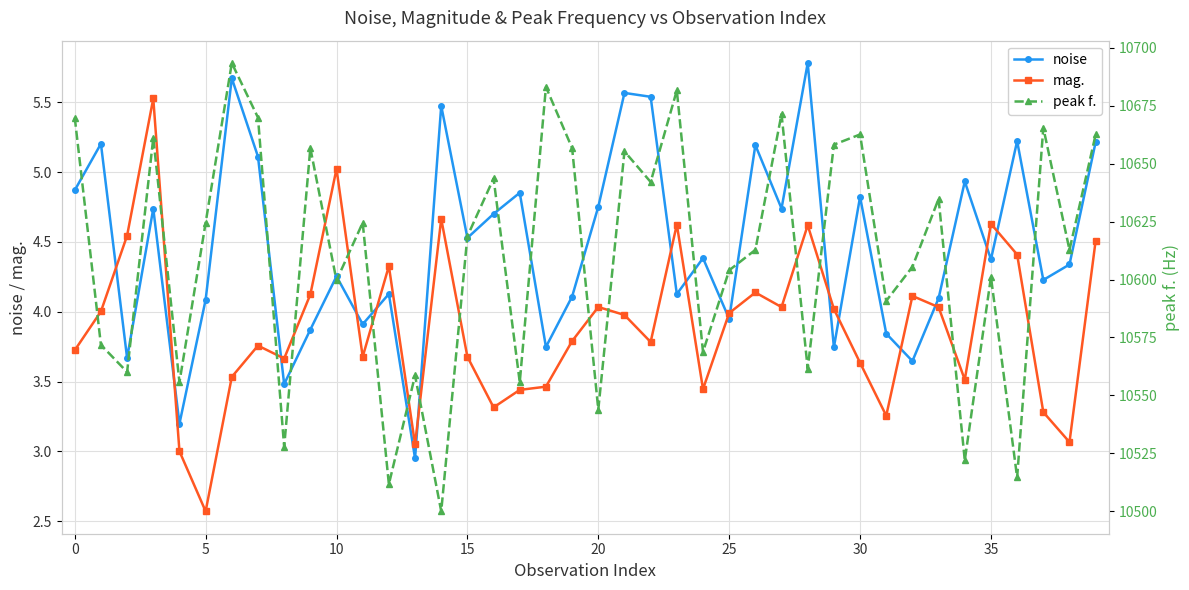

Reading left to right, list all the values displayed in this chart.

noise: 4.9	5.2	3.7	4.7	3.2	4.1	5.7	5.1	3.5	3.9	4.3	3.9	4.1	3.0	5.5	4.5	4.7	4.9	3.7	4.1	4.8	5.6	5.5	4.1	4.4	3.9	5.2	4.7	5.8	3.7	4.8	3.8	3.6	4.1	4.9	4.4	5.2	4.2	4.3	5.2
mag.: 3.7	4.0	4.5	5.5	3.0	2.6	3.5	3.8	3.7	4.1	5.0	3.7	4.3	3.1	4.7	3.7	3.3	3.4	3.5	3.8	4.0	4.0	3.8	4.6	3.4	4.0	4.1	4.0	4.6	4.0	3.6	3.3	4.1	4.0	3.5	4.6	4.4	3.3	3.1	4.5
peak f.: 10669.9	10571.8	10560.1	10661.1	10555.7	10624.5	10693.4	10669.9	10527.8	10656.7	10599.6	10624.5	10511.7	10558.6	10500.0	10618.7	10643.6	10555.7	10683.1	10656.7	10543.9	10655.3	10642.1	10681.6	10568.8	10604.0	10612.8	10671.4	10561.5	10658.2	10662.6	10590.8	10605.5	10634.8	10522.0	10601.1	10514.6	10665.5	10612.8	10662.6